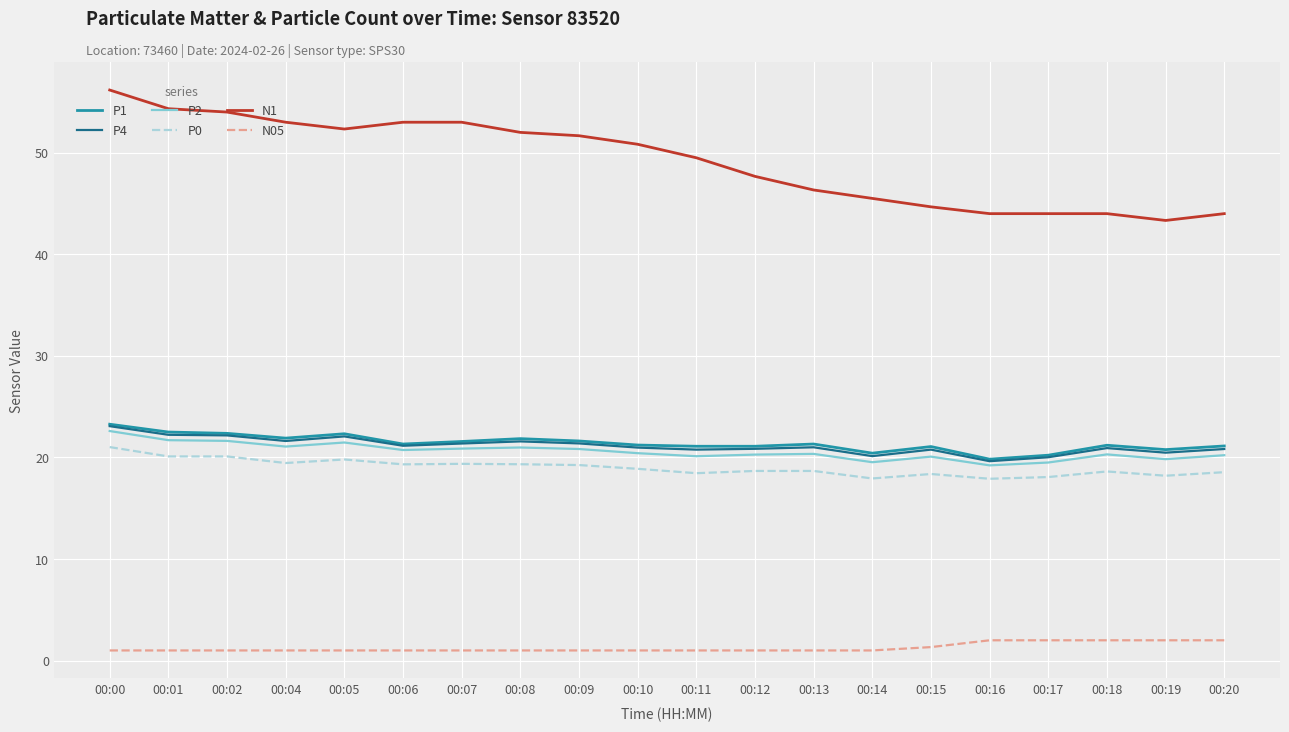

Which series has the largest range (max minus min)?

N1